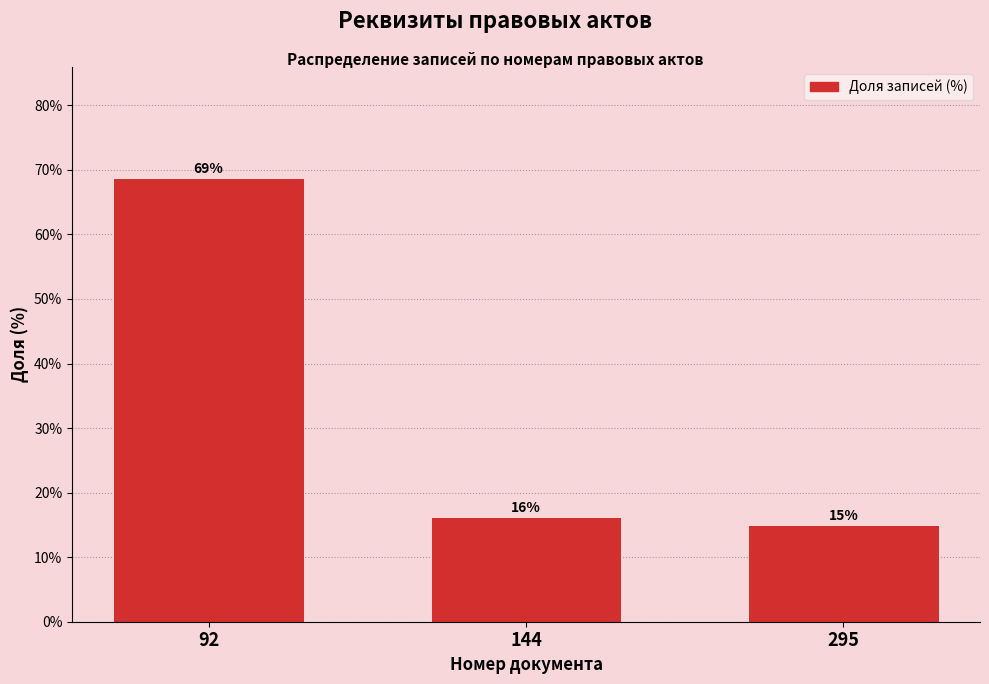

At which category does the chart reach its peak across all series?

92